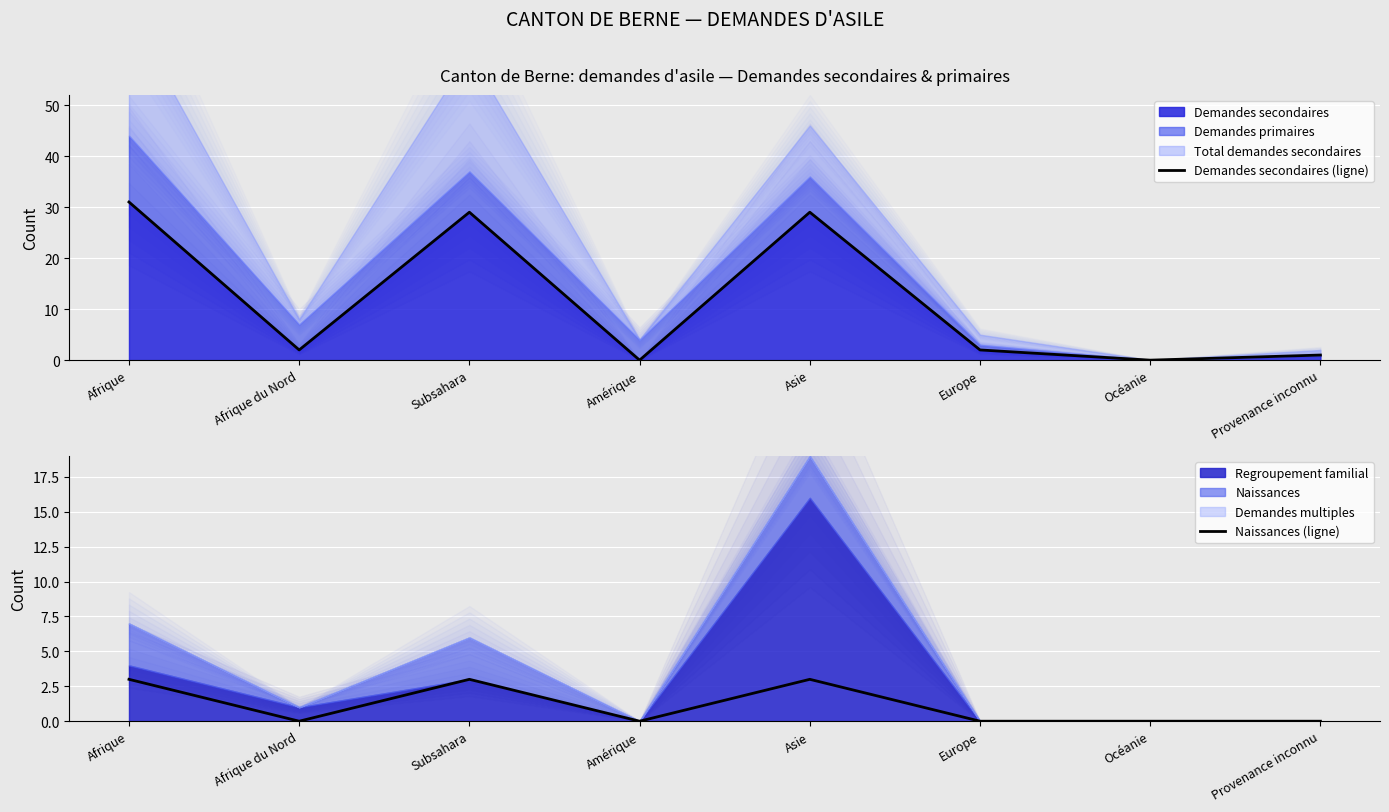

What is the difference between the second highest and minimum values in the Naissances (ligne) series?

3